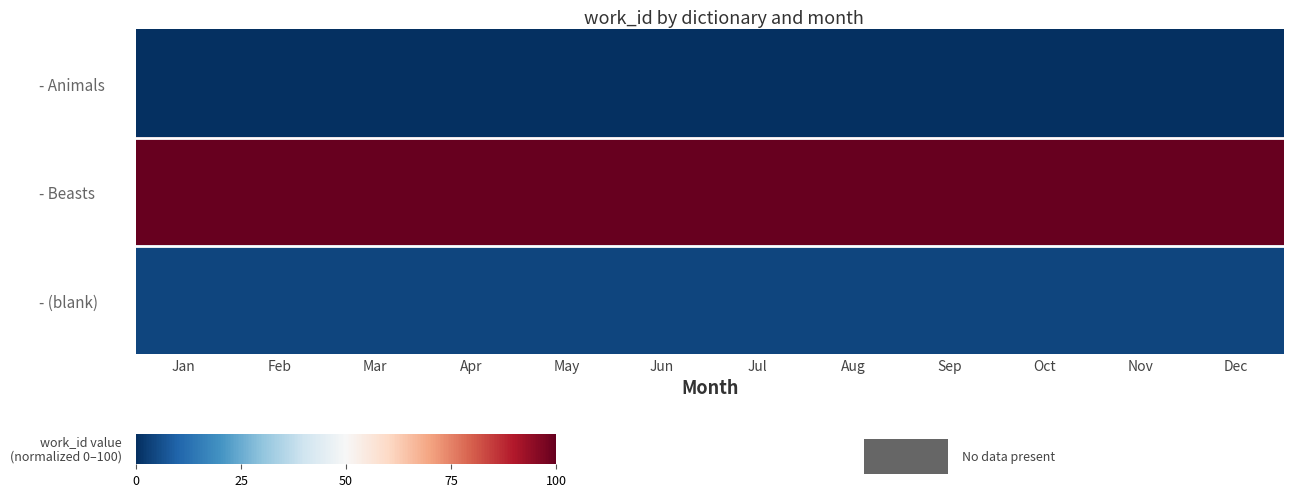

At Nov, list the series in order from smallest to largest.

- Animals, - (blank), - Beasts